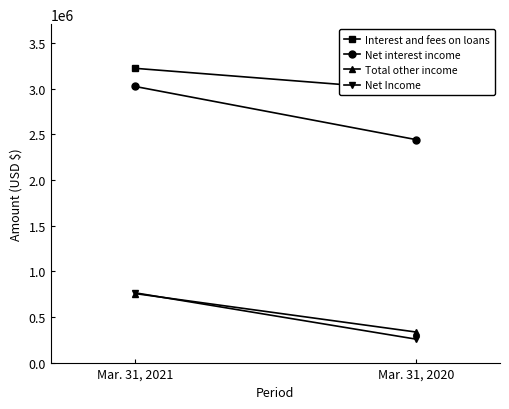

Does the chart have visible grid lines?

No